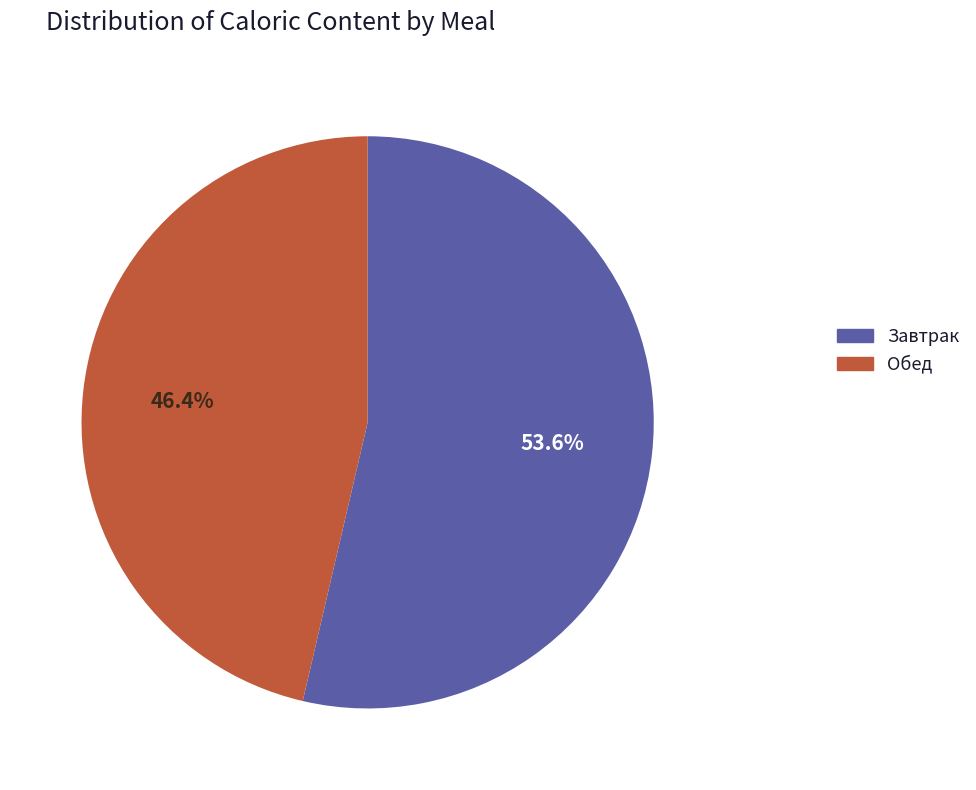

Count the number of slices in the pie.

2